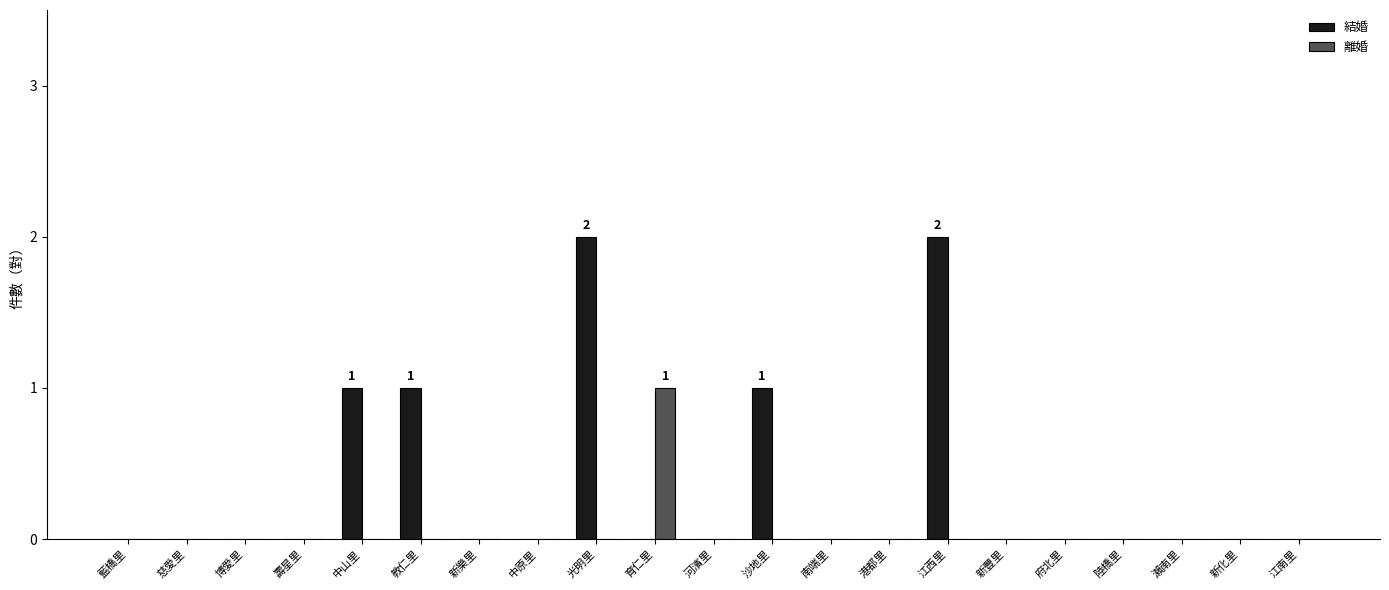

The value of 結婚 at 慈愛里 is 1. True or false?

False